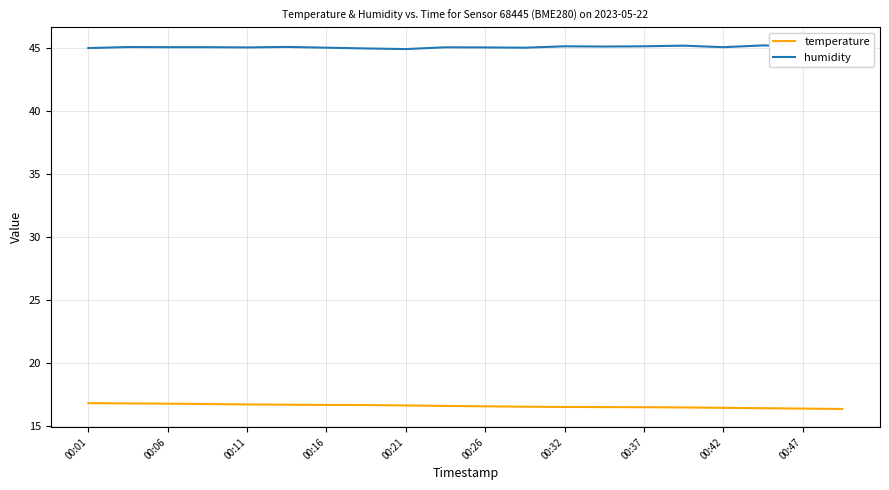

What is the maximum value for humidity?

45.2